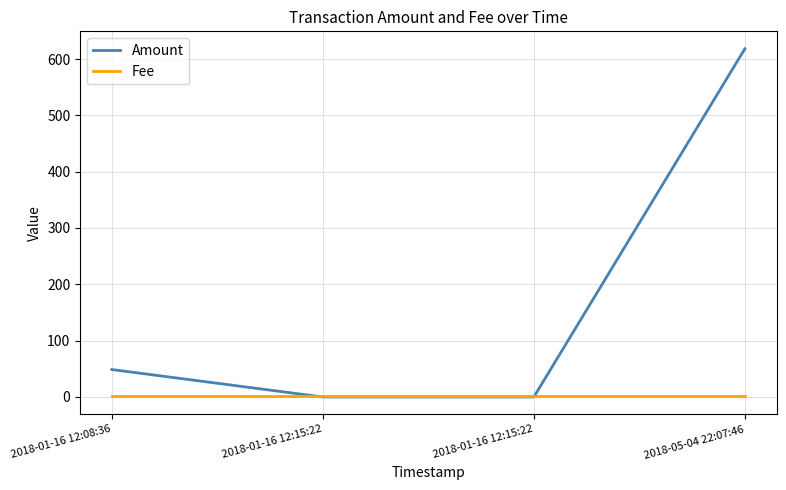

How many distinct data groups are displayed?

2